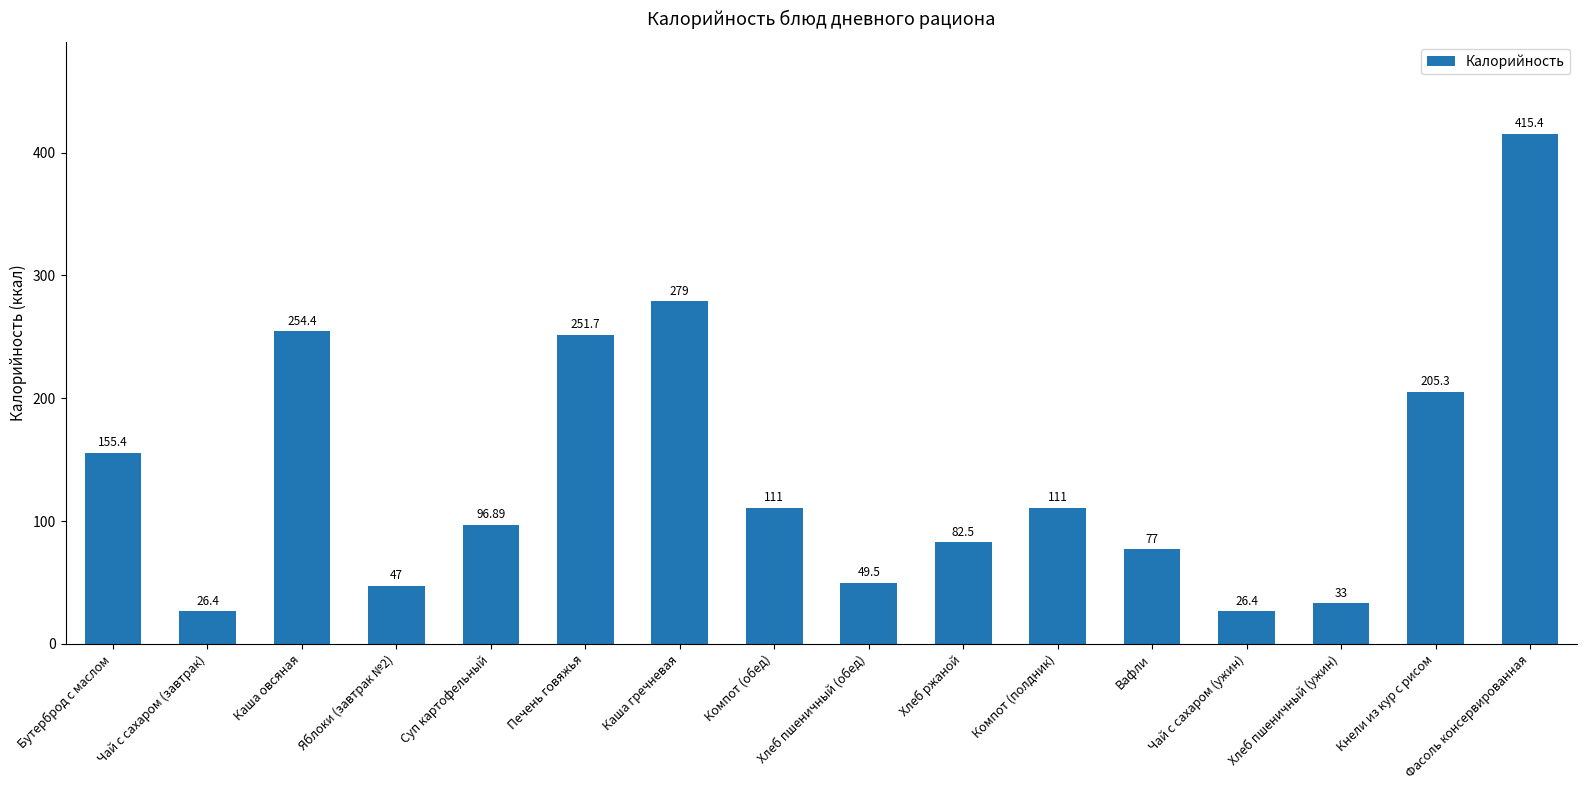

What is the sum of all values?

2221.9